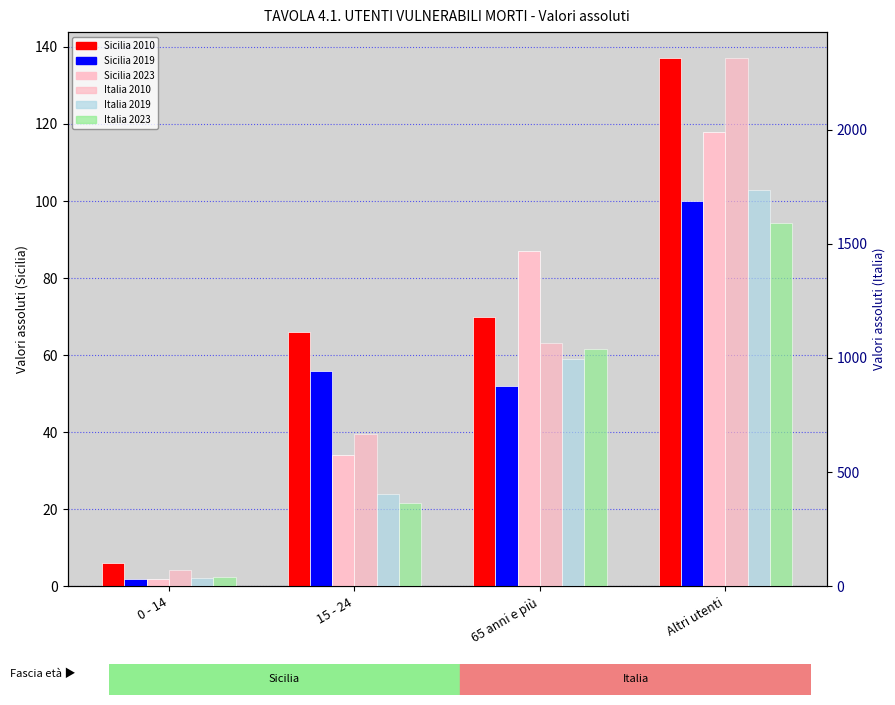

Rank the series by their maximum value, from highest to lowest.

Italia 2010, Italia 2019, Italia 2023, Sicilia 2010, Sicilia 2023, Sicilia 2019